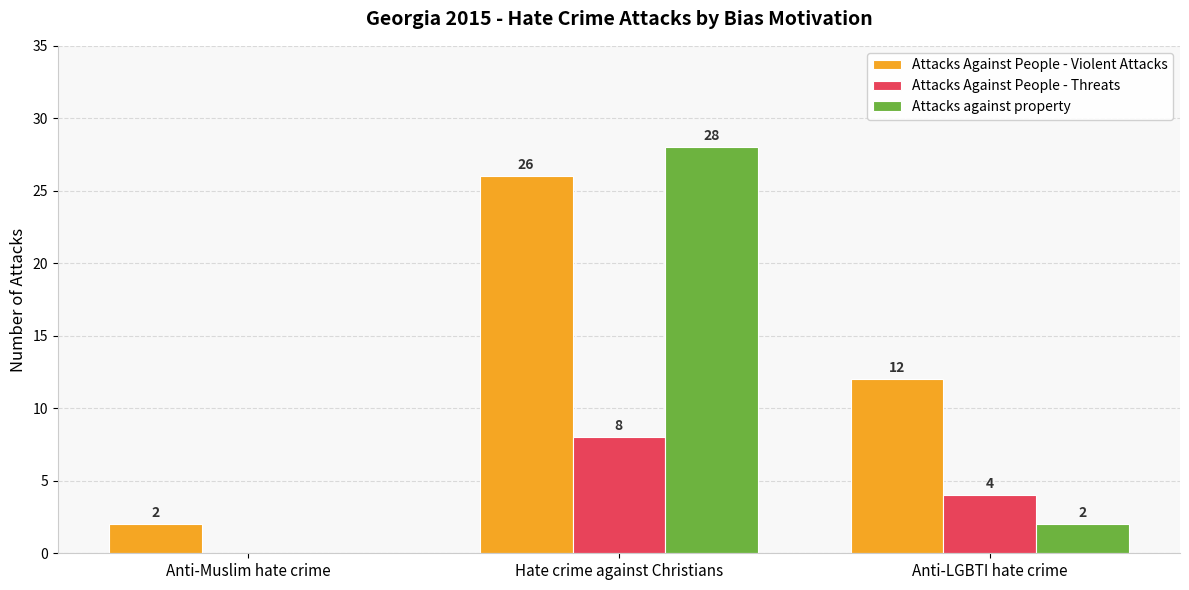

What is the sum of the Attacks Against People - Threats values at Hate crime against Christians and Anti-Muslim hate crime?

8